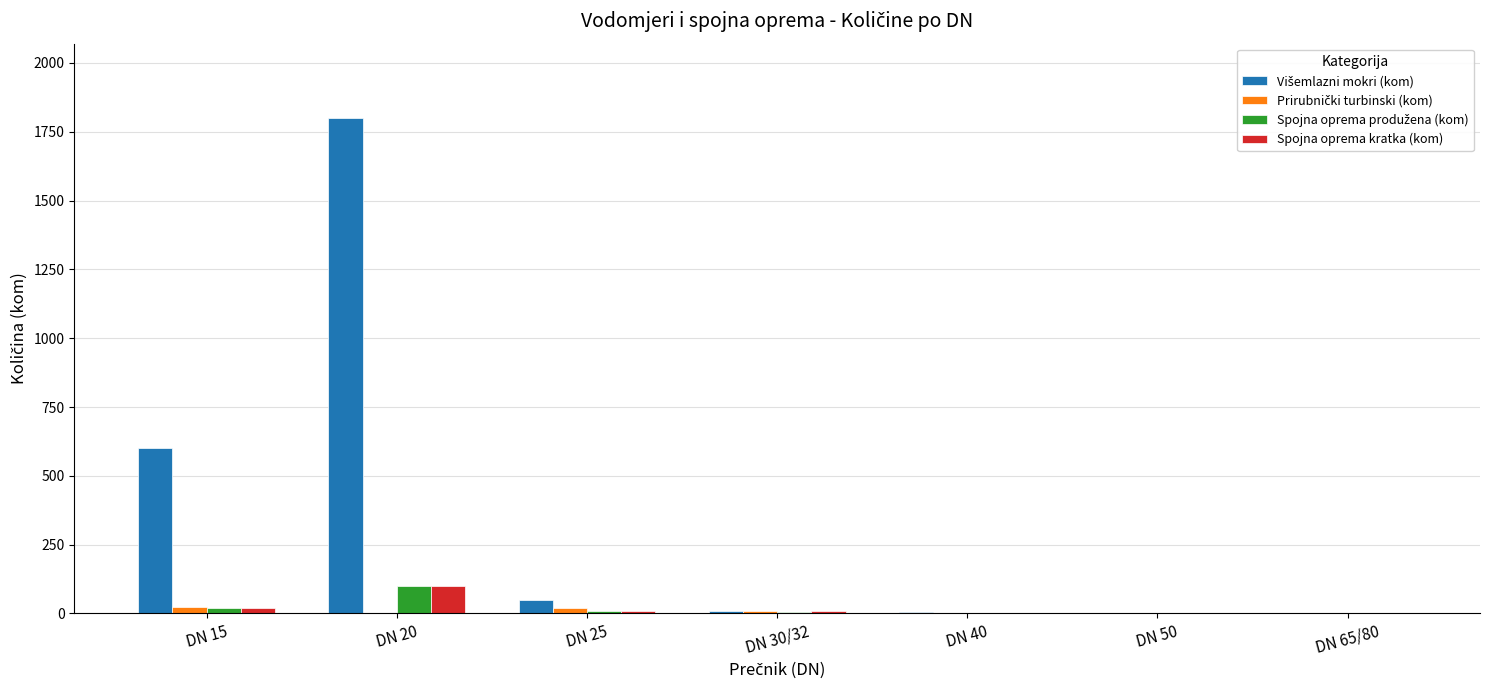

Is it true that Spojna oprema kratka (kom) equals -63 at DN 50?

False